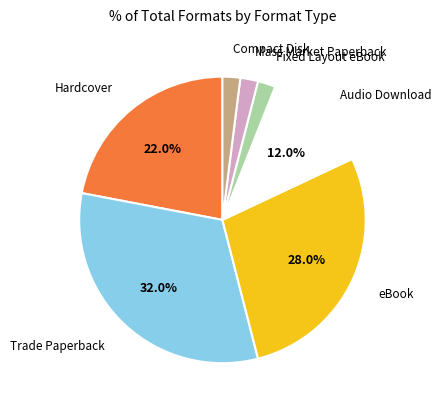

What is the largest slice in the pie chart?

Trade Paperback